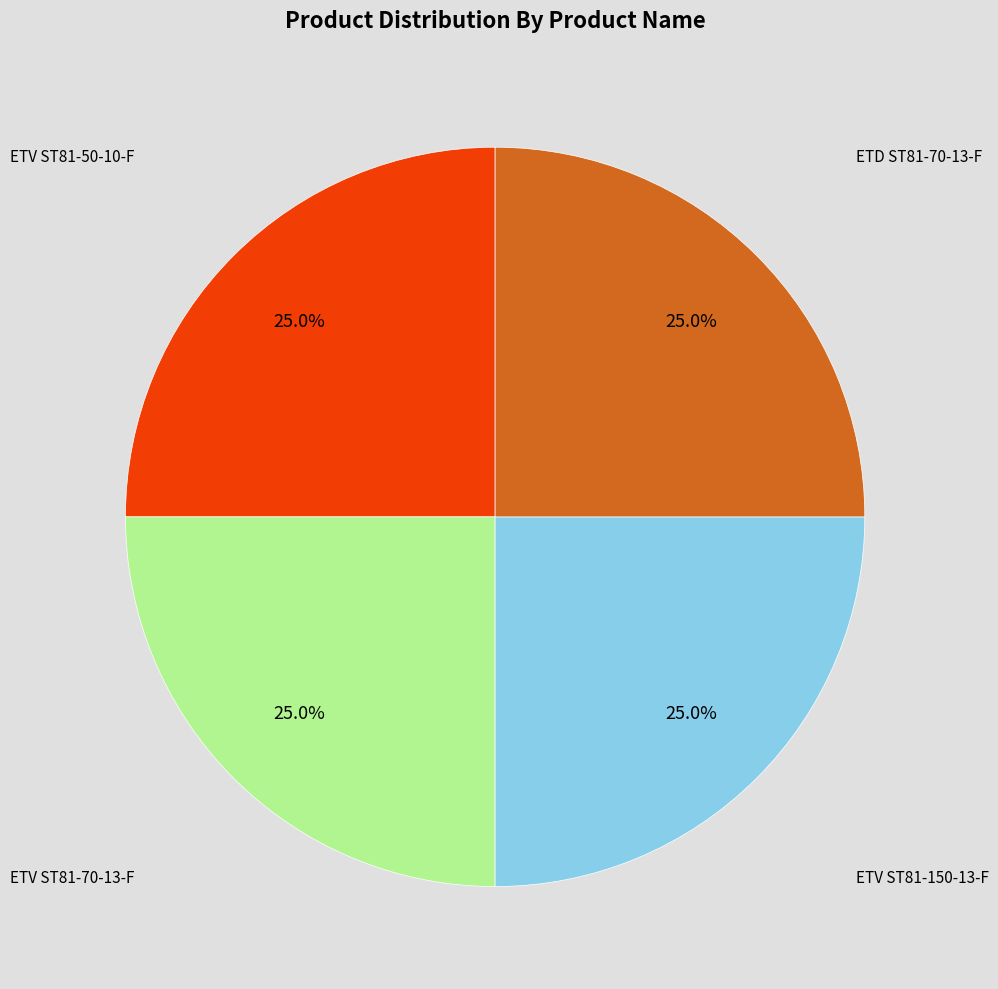

Does any single category account for the majority?

No